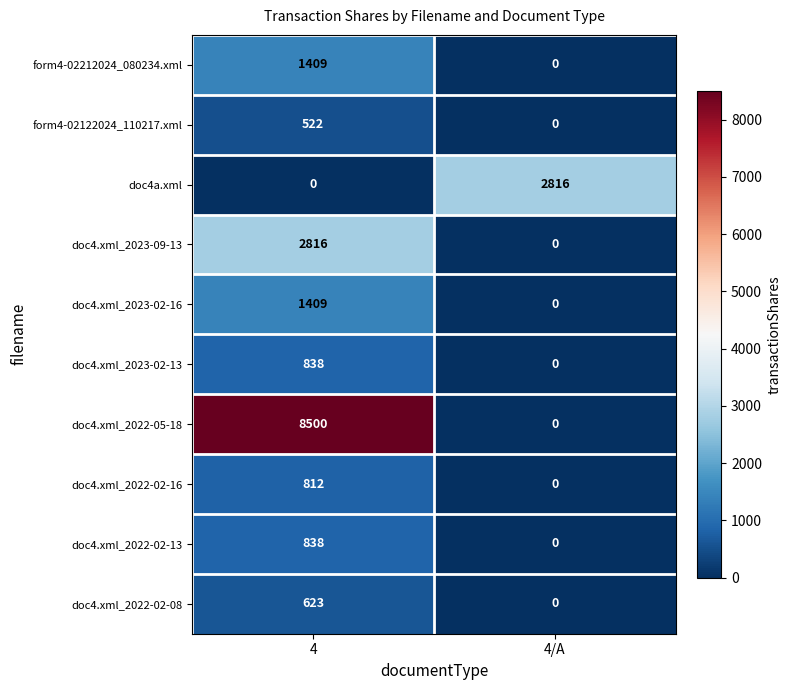

What is the sum of the doc4.xml_2022-05-18 values at 4/A and 4?

8500